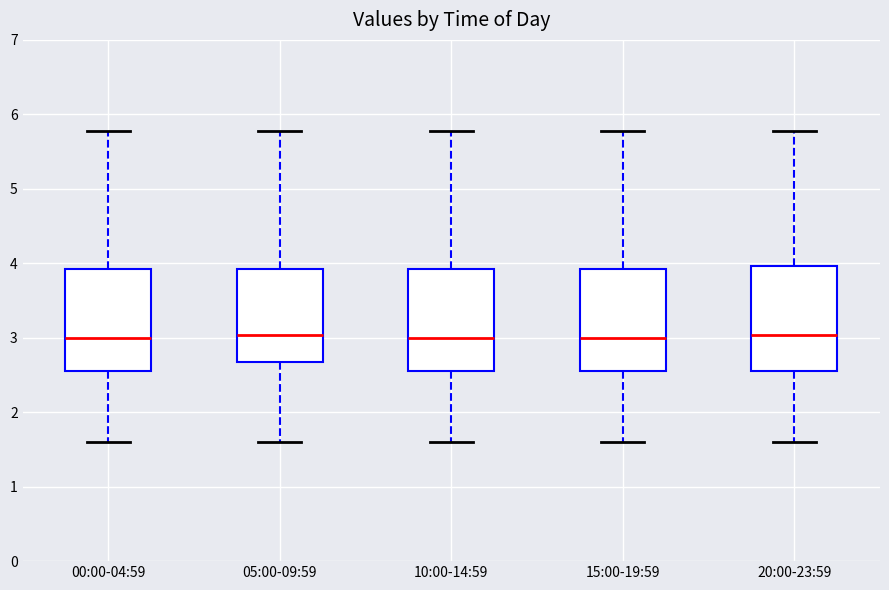

Where does the upper whisker of the box for 10:00-14:59 end on the y-axis? The values are not printed on the chart, so give them approximately, as read against the axis.

5.8